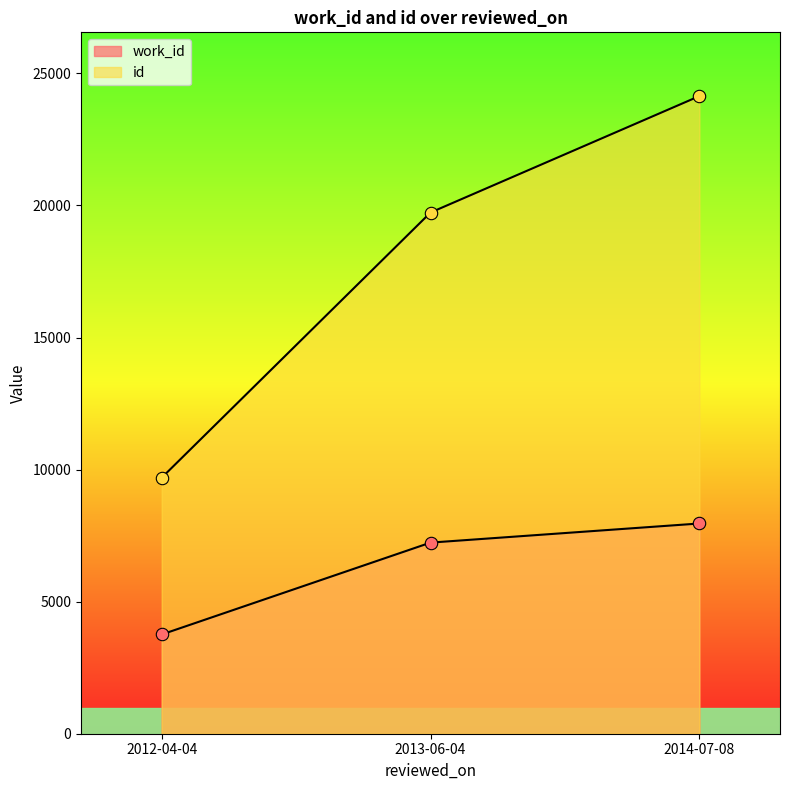

At which category is the sum across all series the highest?

2014-07-08